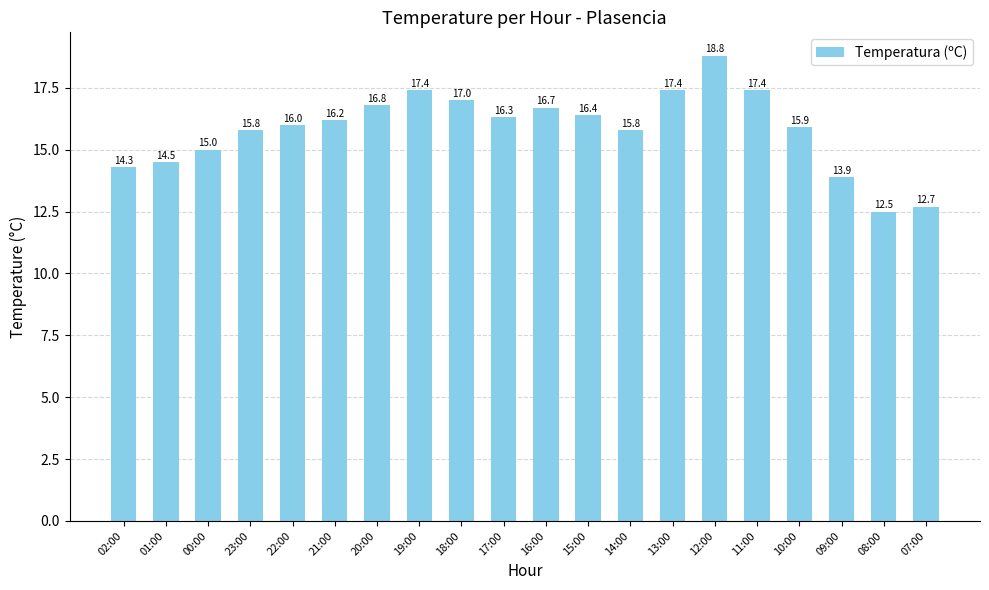

How many bars are there in total?

20